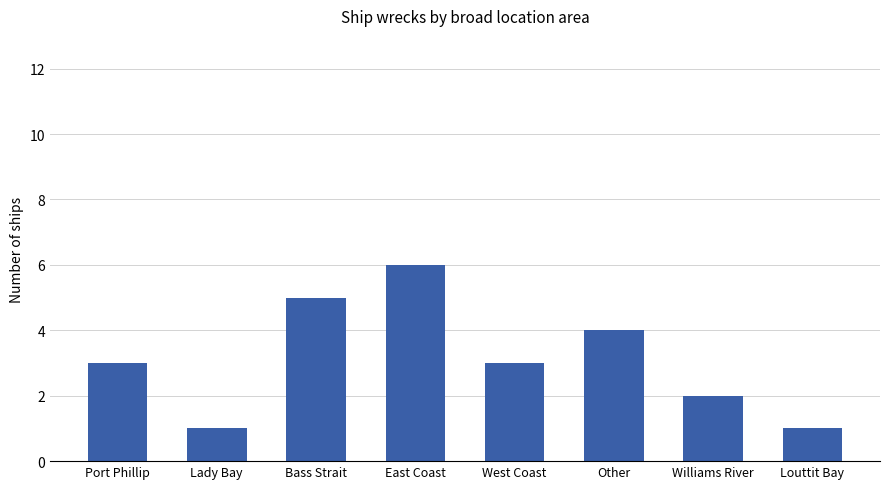

What is the difference between the maximum and minimum values?

5